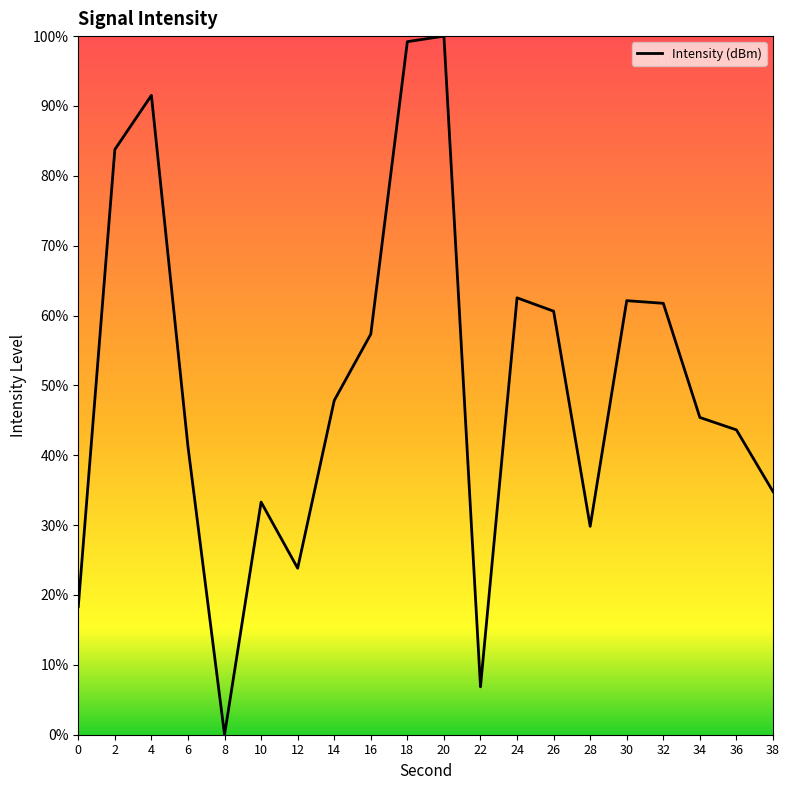

What is the difference between the values at 26 and 18?

38.6